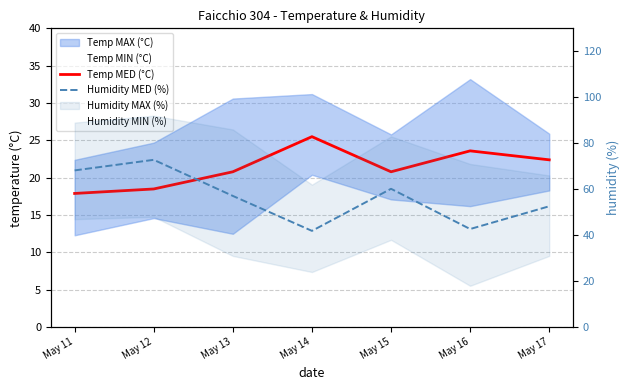

What is the value of the Temp MED (°C) point at the 1st from the left?

17.9